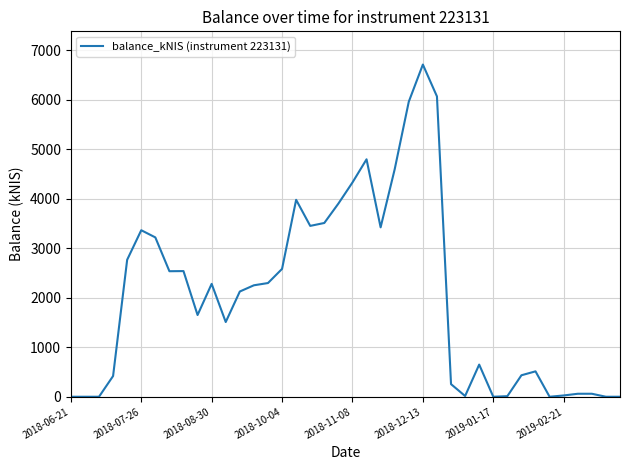

What is the greatest value displayed?

6715.8